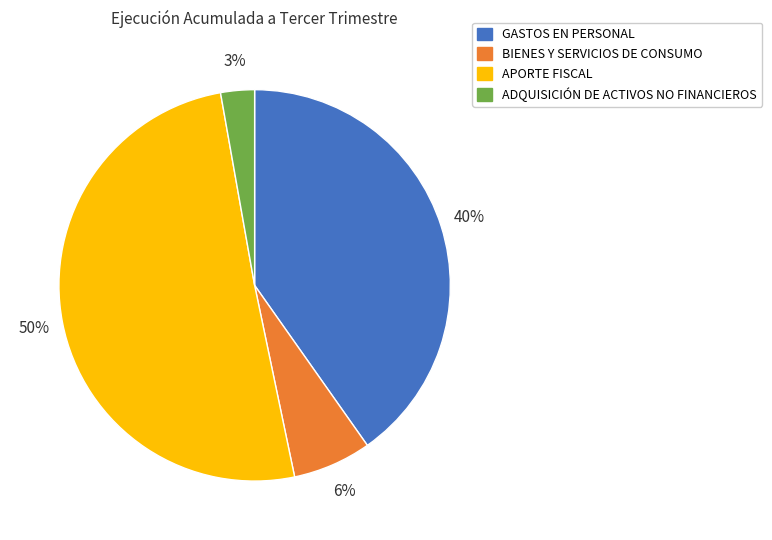

What percentage is the ADQUISICIÓN DE ACTIVOS NO FINANCIEROS slice, to the nearest percent?

3%